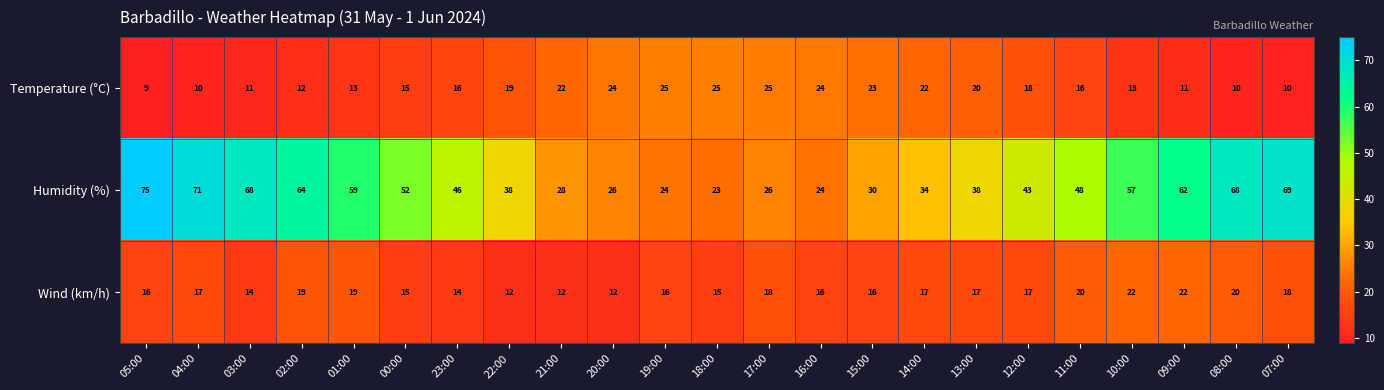

How many series are shown in this chart?

3